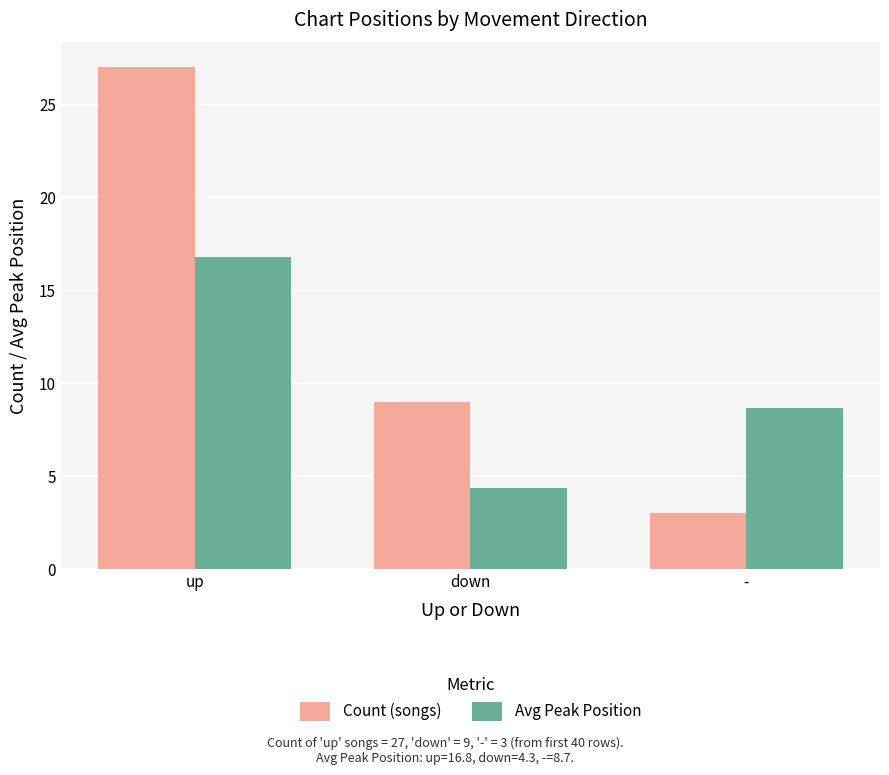

What is the label of the 3rd bar from the left?

-